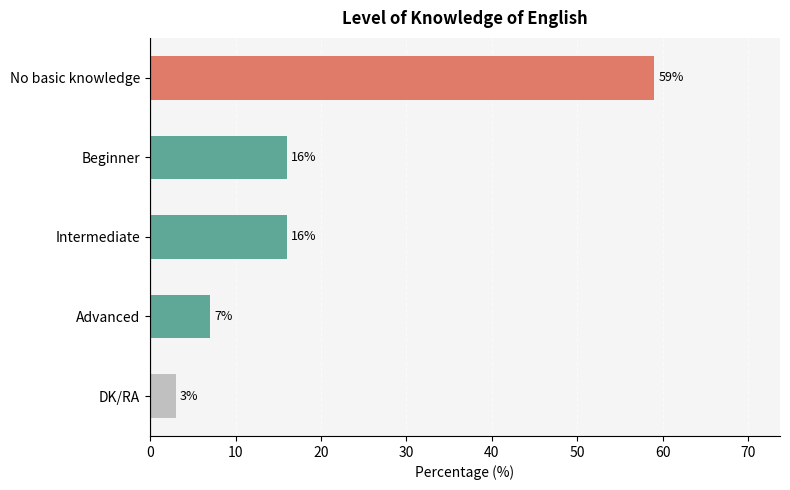

Which category has the highest value across all series?

No basic knowledge